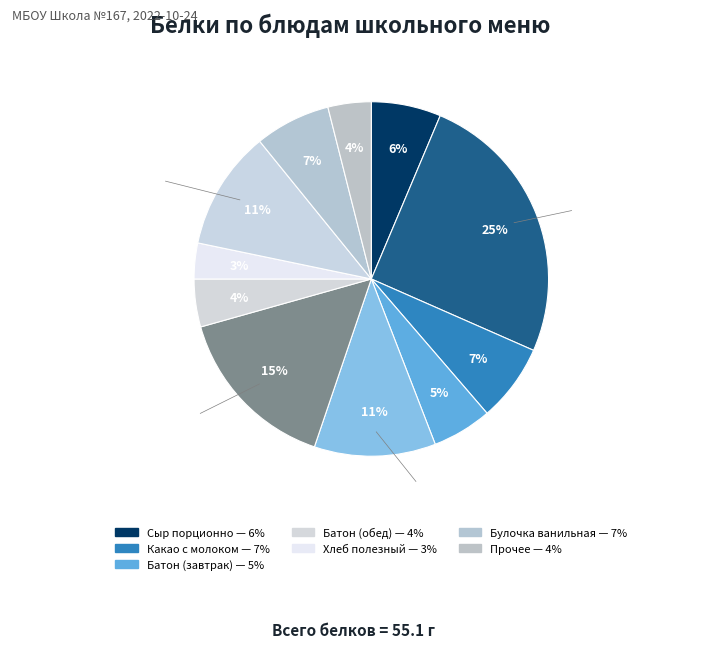

To the nearest percent, what portion does Батон (обед) represent?

4%